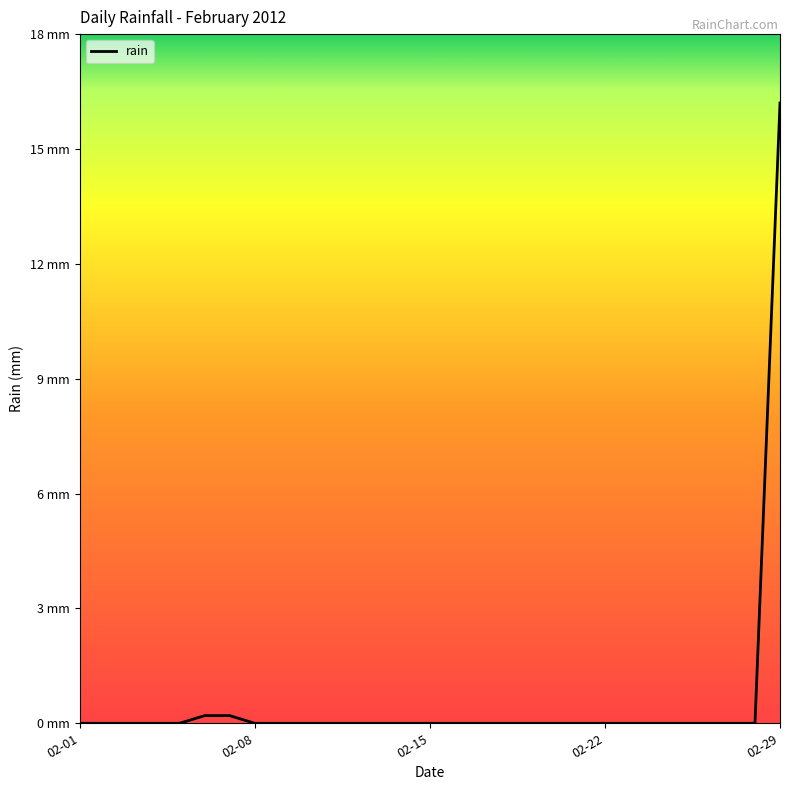

Rank the categories by value from highest to lowest.

2012-02-29, 2012-02-06, 2012-02-07, 2012-02-01, 2012-02-02, 2012-02-03, 2012-02-04, 2012-02-05, 2012-02-08, 2012-02-09, 2012-02-10, 2012-02-11, 2012-02-12, 2012-02-13, 2012-02-14, 2012-02-15, 2012-02-16, 2012-02-17, 2012-02-18, 2012-02-19, 2012-02-20, 2012-02-21, 2012-02-22, 2012-02-23, 2012-02-24, 2012-02-25, 2012-02-26, 2012-02-27, 2012-02-28